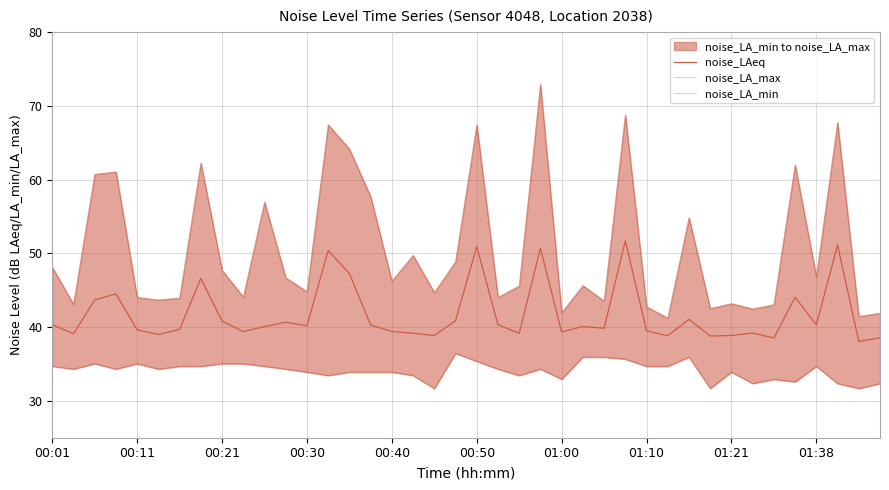

True or false: noise_LA_min and noise_LA_max intersect in this chart.

False